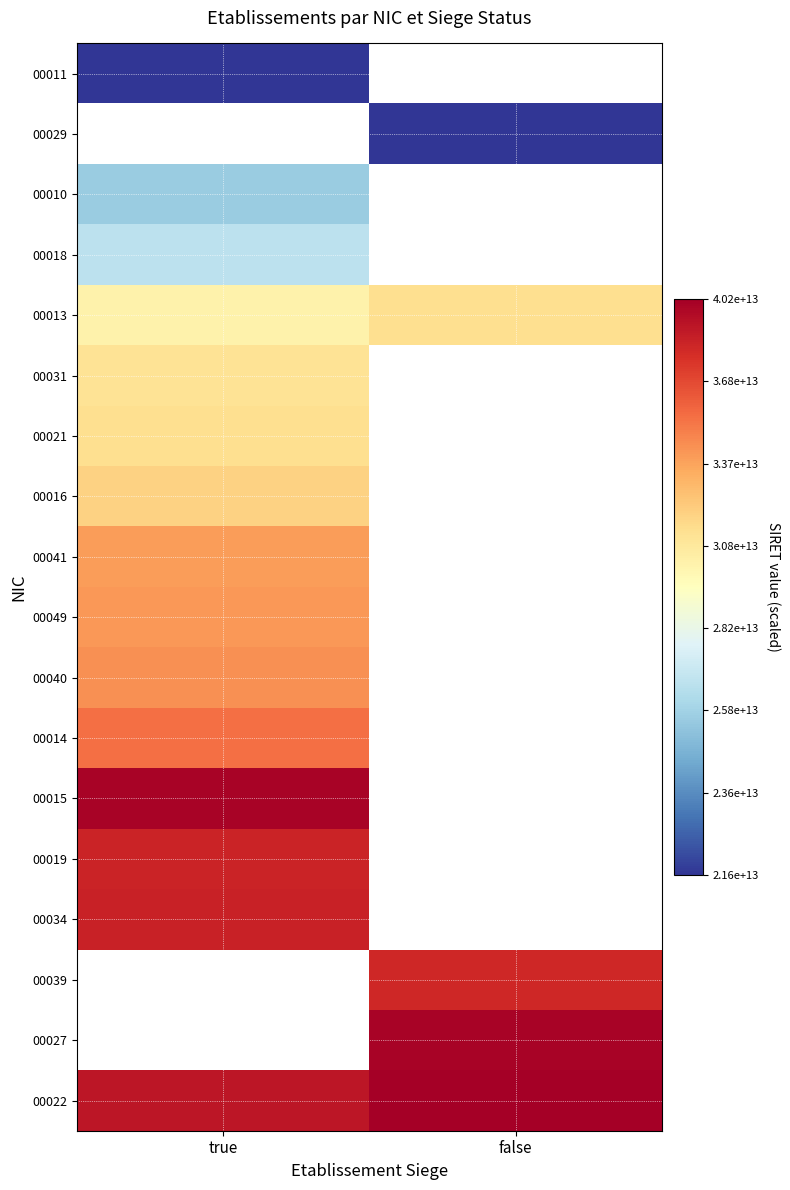

Is the value of 00021 at true greater than the value of 00034 at false?

No